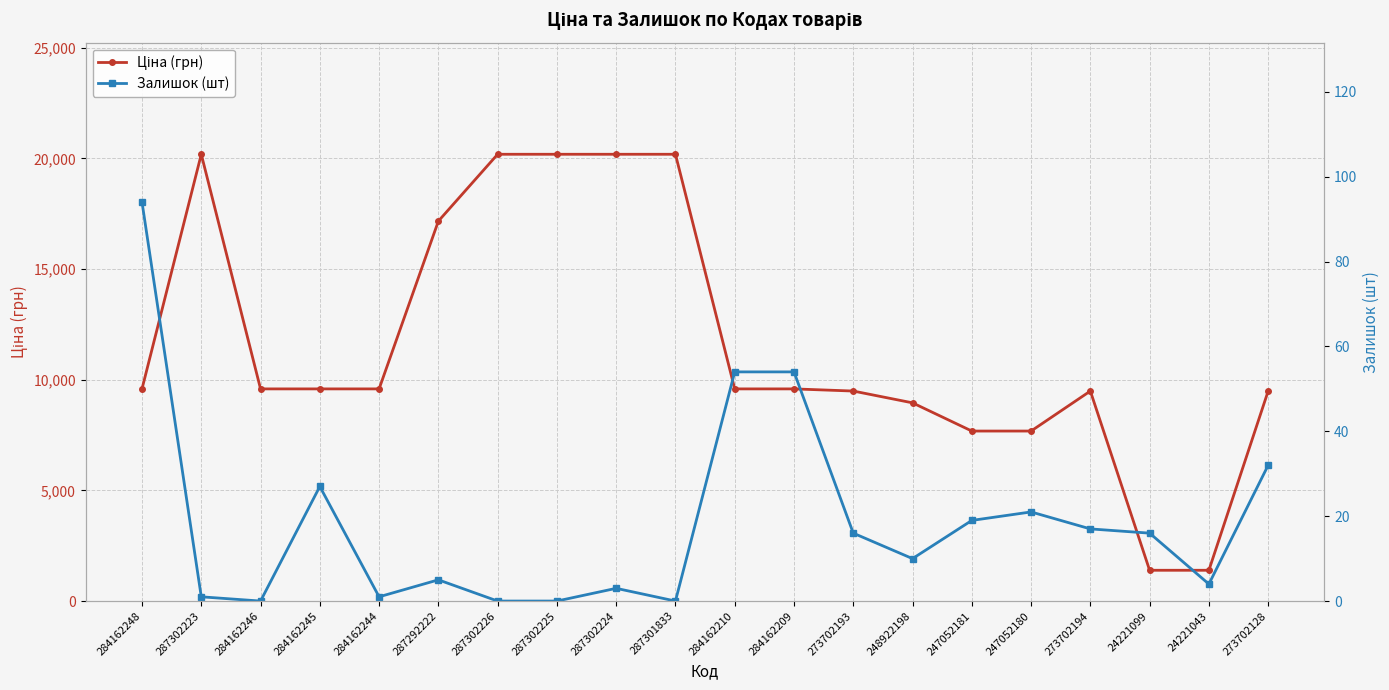

Rank the series by their maximum value, from highest to lowest.

Ціна (грн), Залишок (шт)